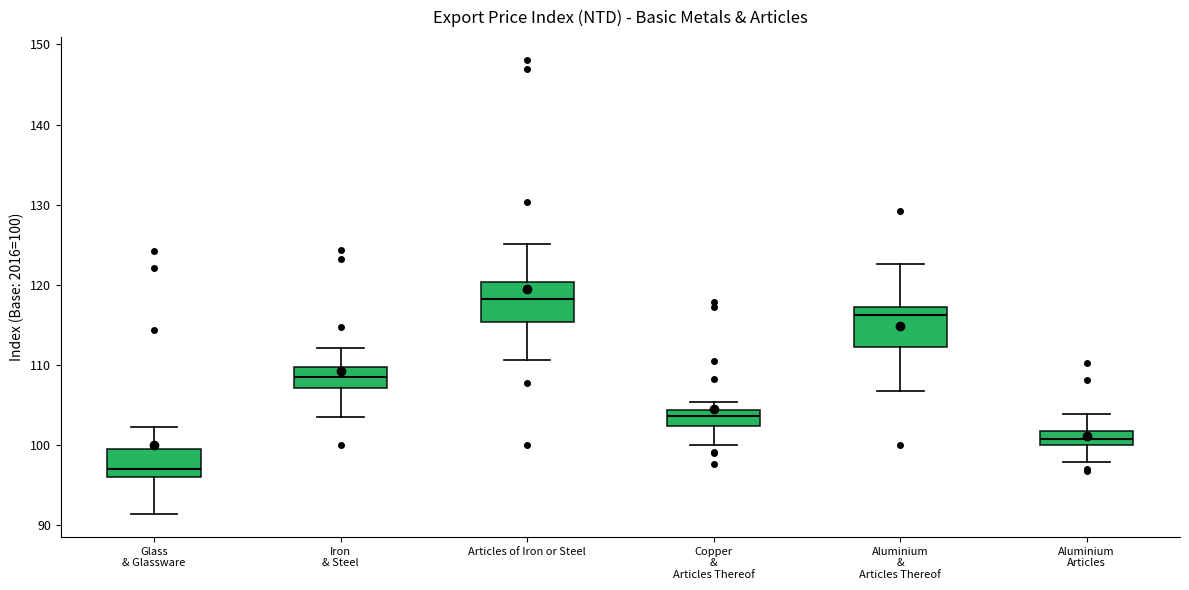

Which box's median line is the highest?

Articles of Iron or Steel